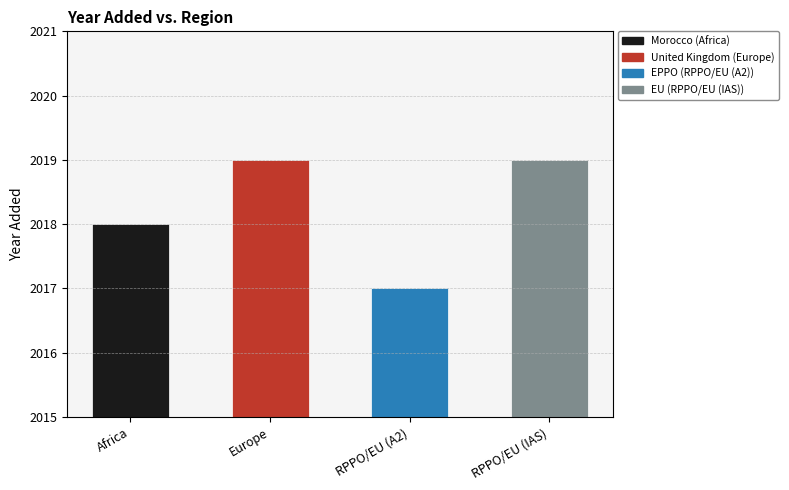

What is the difference between the maximum and second lowest values?

1